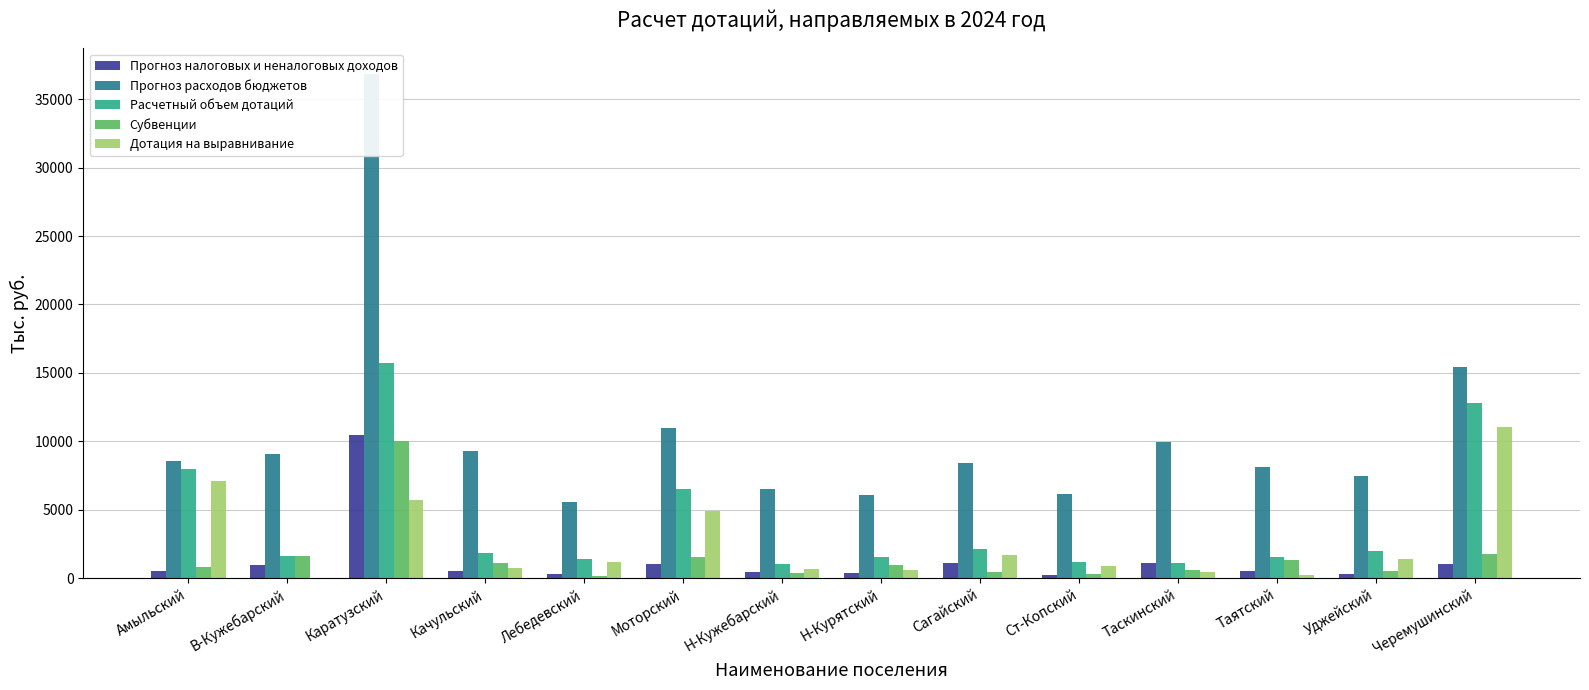

At how many categories does at least one series exceed 32799?

1